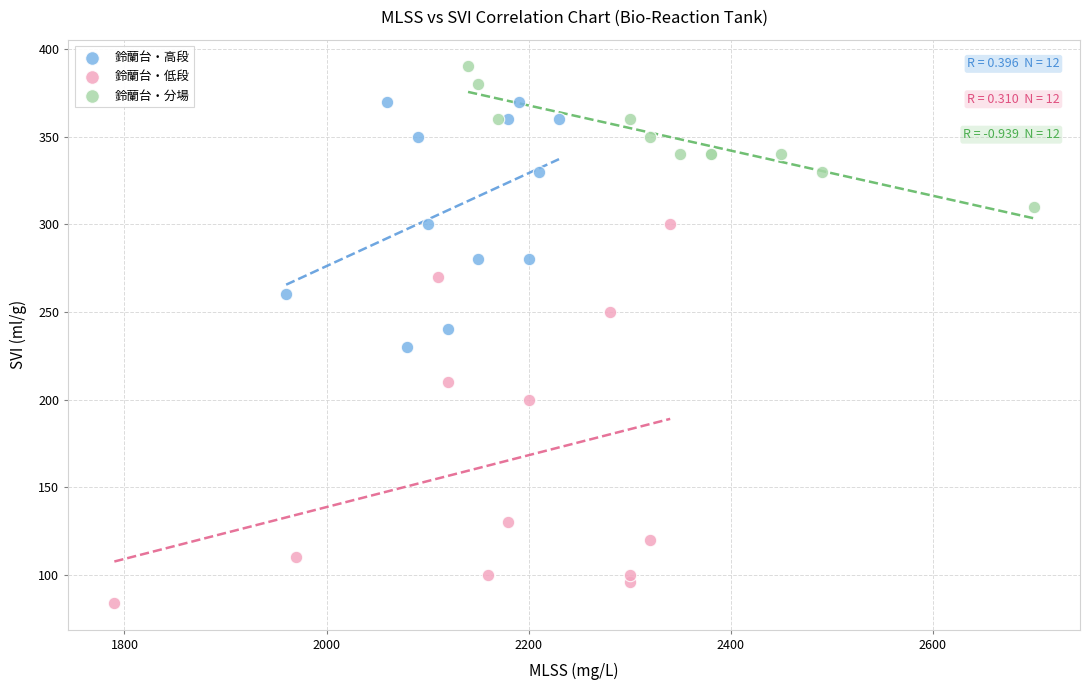

Which series has the widest spread of Y values?

鈴蘭台・低段